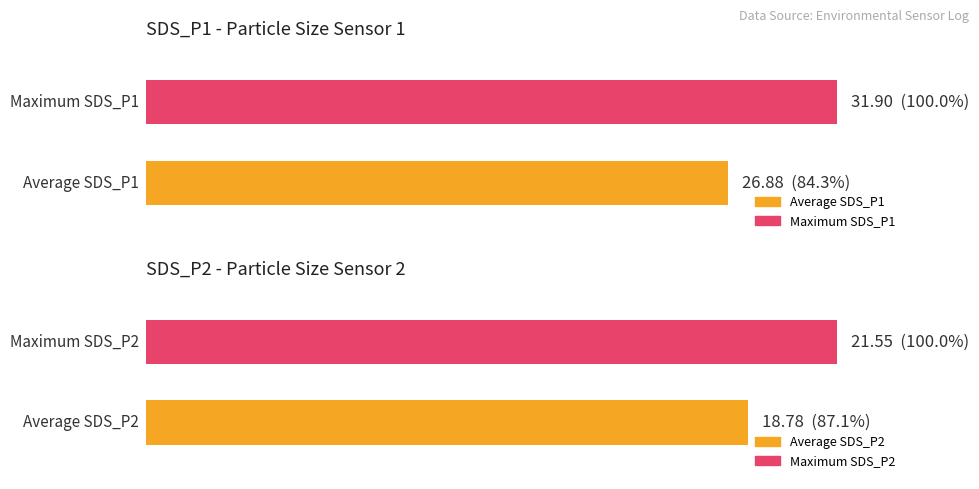

Is it true that SDS_P1 equals 31.9 at 00:20?

True